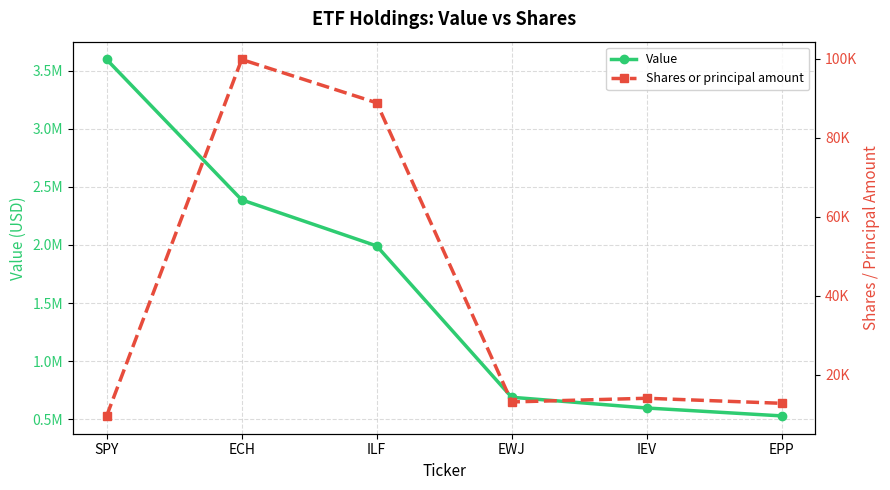

What is the approximate value of Value at EWJ, to the nearest 50?

689250